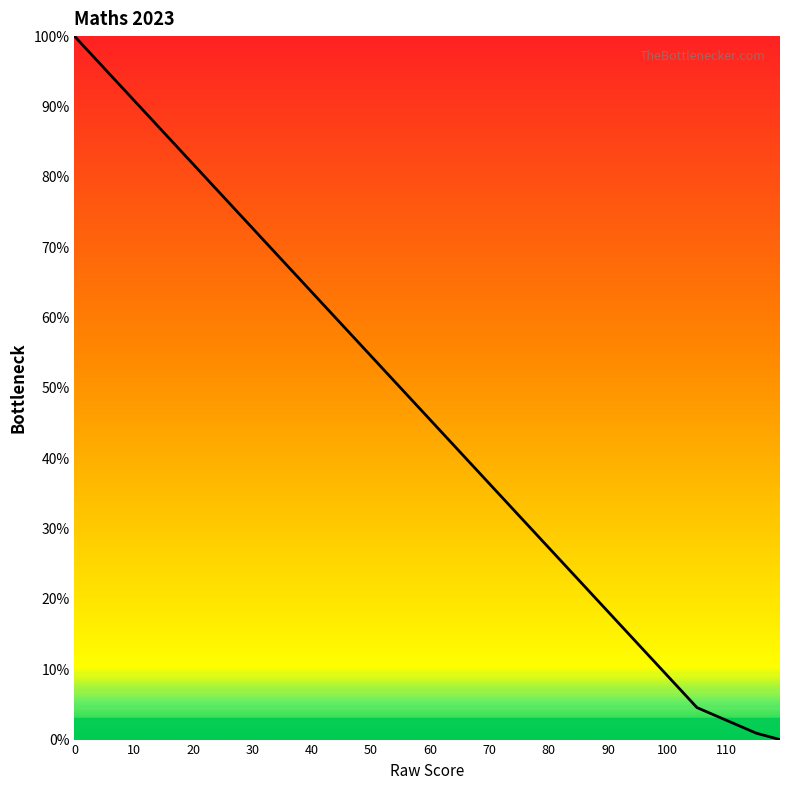

Does the chart have visible grid lines?

No